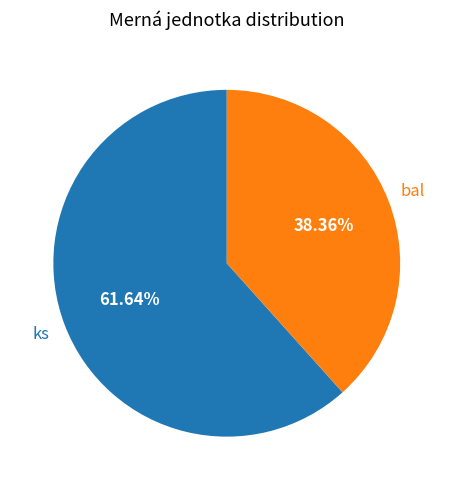

Rank the categories by value from highest to lowest.

ks, bal